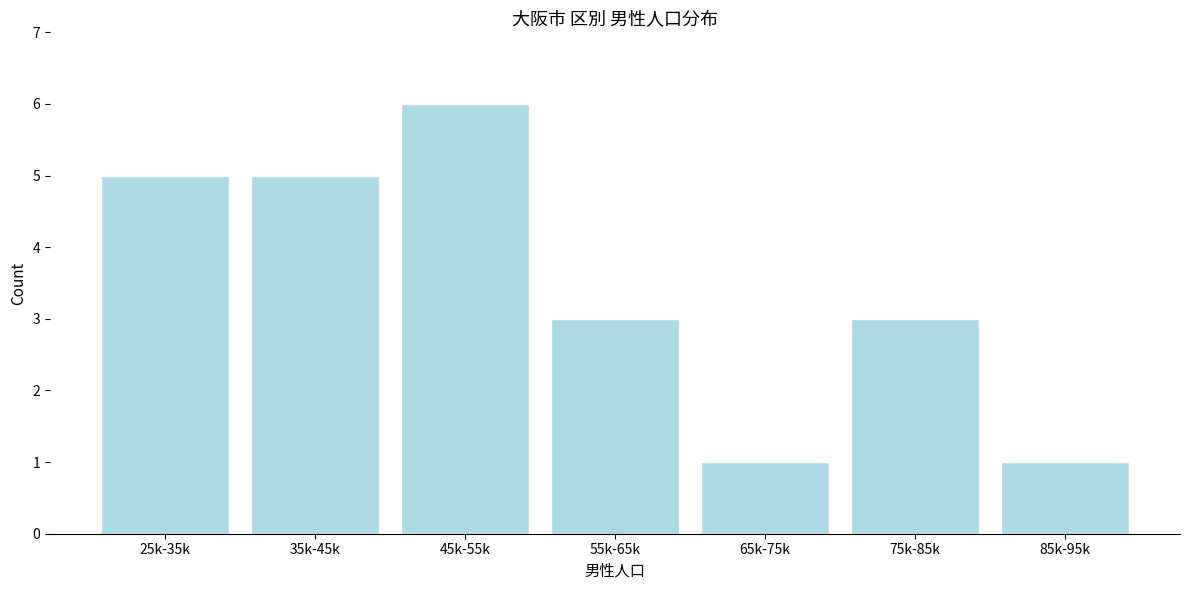

Reading left to right, what are all the values shown in this chart?

25k-35k=5	35k-45k=5	45k-55k=6	55k-65k=3	65k-75k=1	75k-85k=3	85k-95k=1